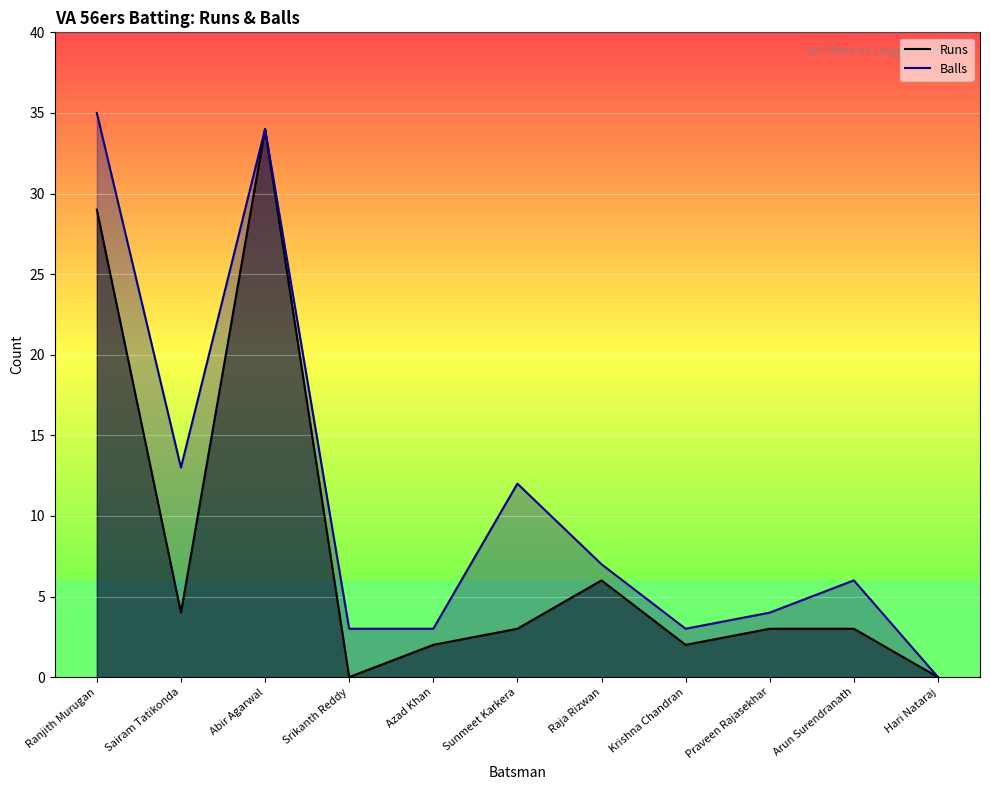

At which category does the chart reach its minimum across all series?

Srikanth Reddy